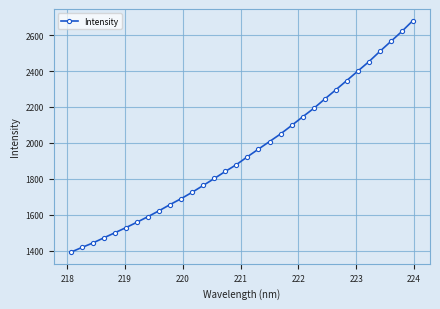

True or false: the data has more than 2 interior local peaks.

False